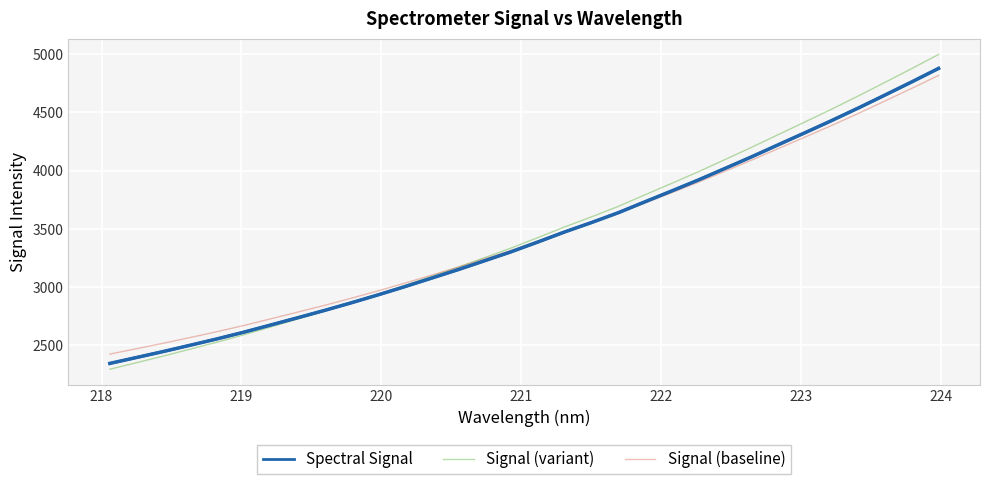

Which series has the largest range (max minus min)?

Signal (variant)